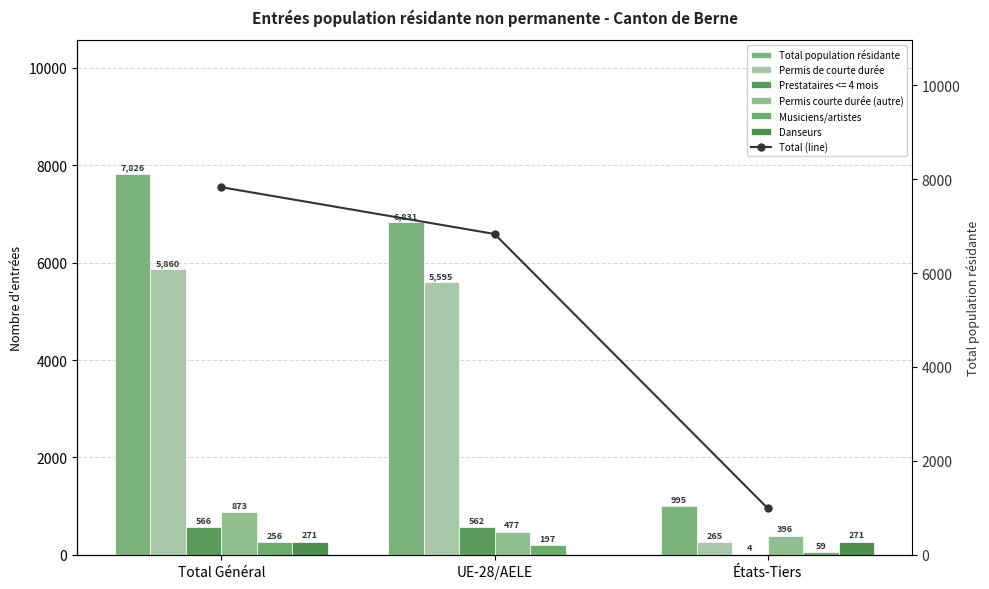

What is the label of the 1st bar from the left?

Total Général